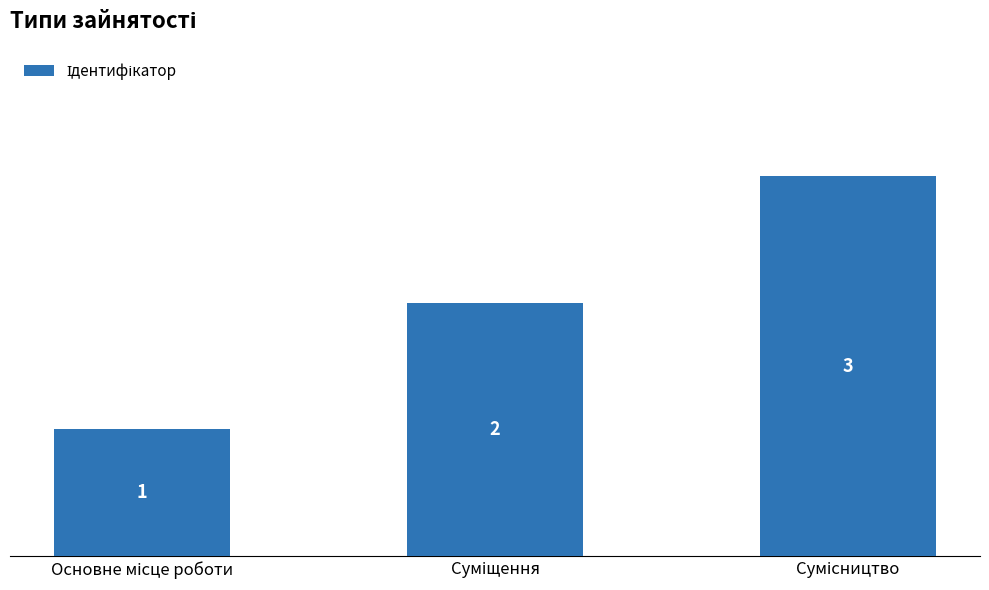

How many values are between 1 and 3?

3